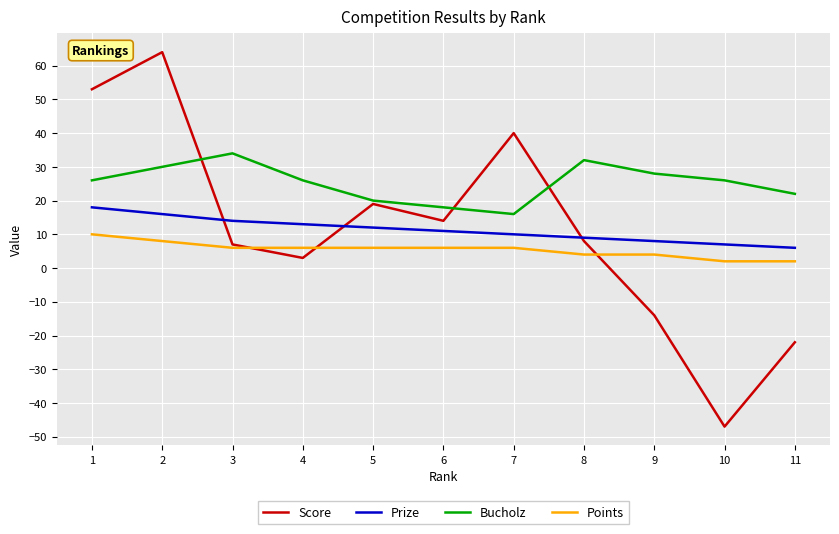

At 1, list the series in order from smallest to largest.

Points, Prize, Bucholz, Score